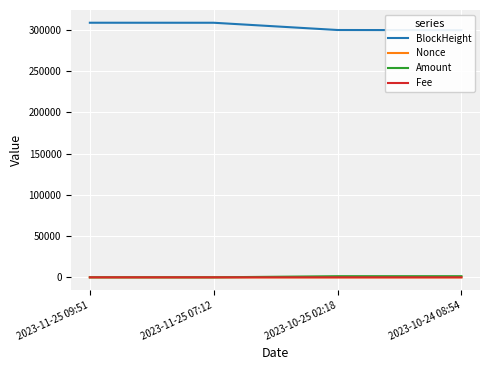

How many lines are shown in the chart?

4